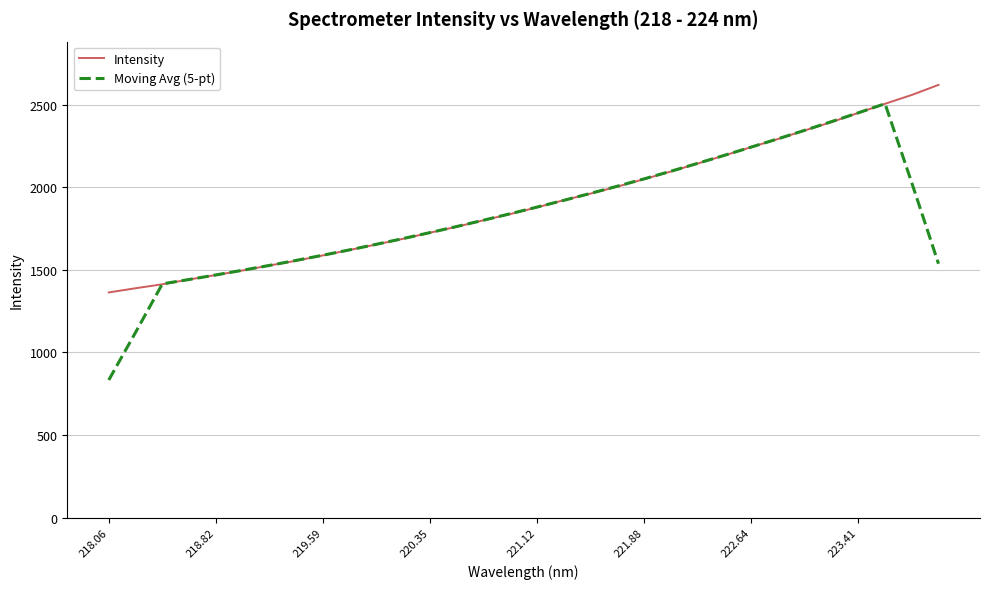

What is the lowest value of the Moving Avg (5-pt) series?

833.1